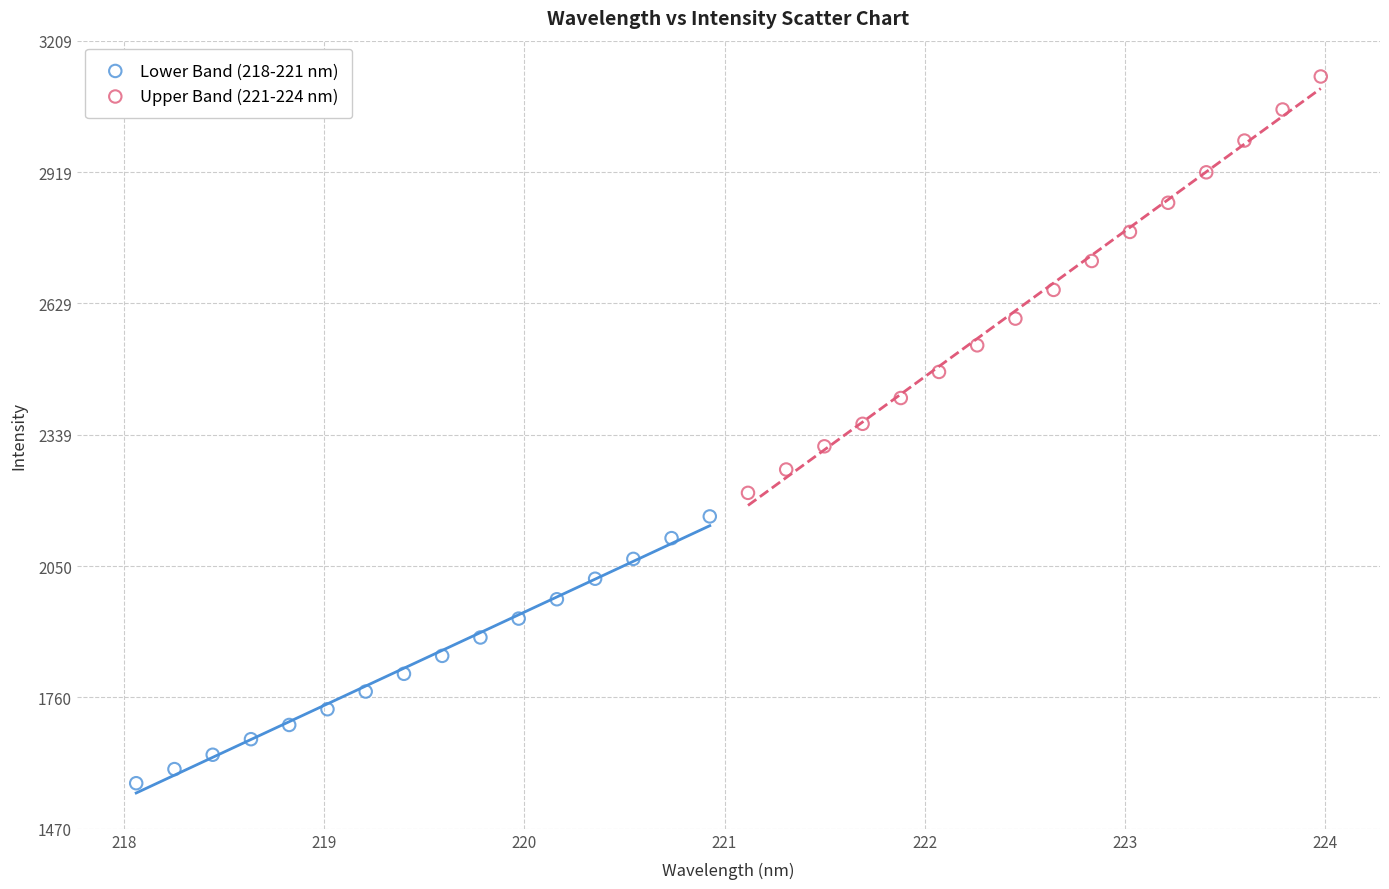

Which series has the widest spread of Y values?

Upper Band (221-224 nm)